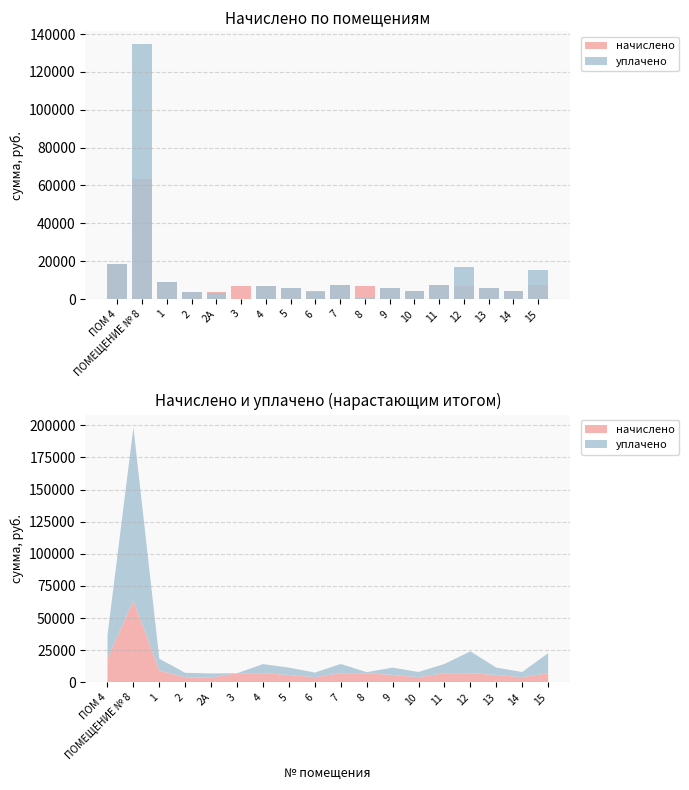

What is the label of the 15th bar from the left?

12